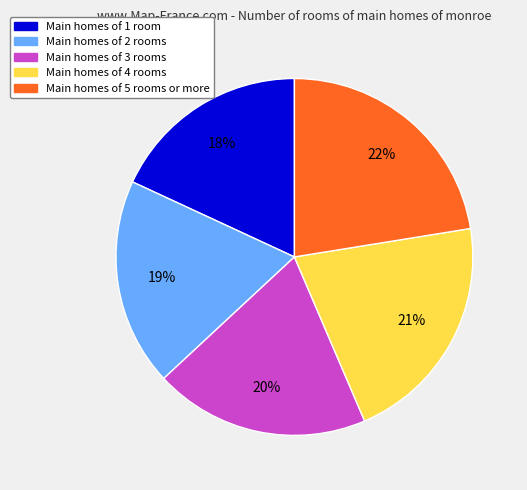

Is there any slice that represents more than half of the pie?

No